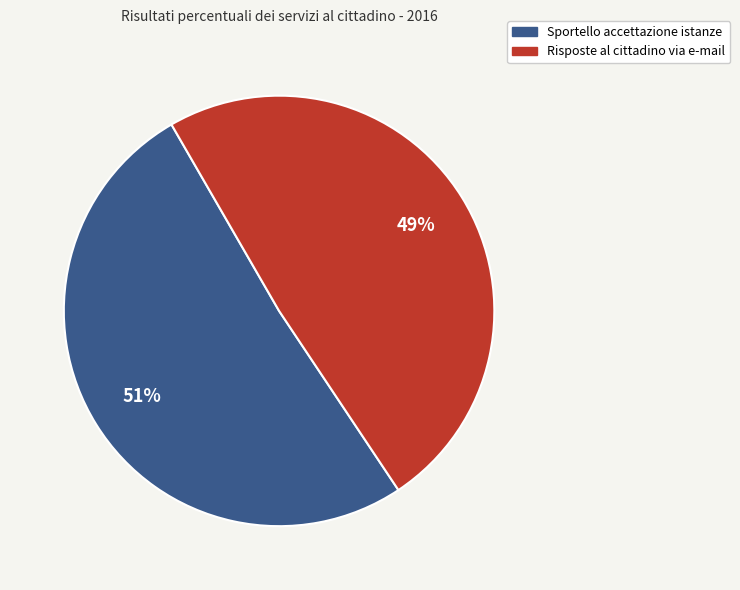

Which category has the biggest portion of the pie?

Sportello accettazione istanze